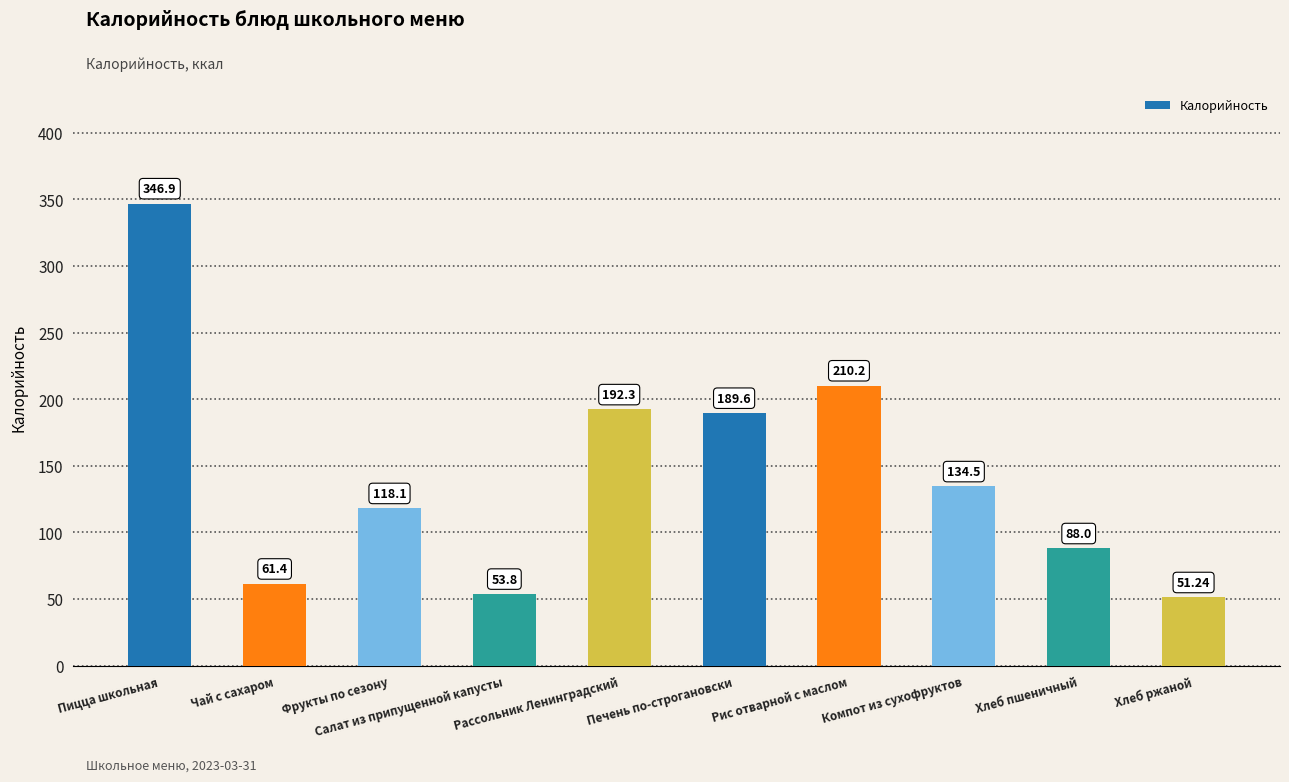

Approximately how many times larger is the value at Компот из сухофруктов compared to Салат из припущенной капусты?

2.5